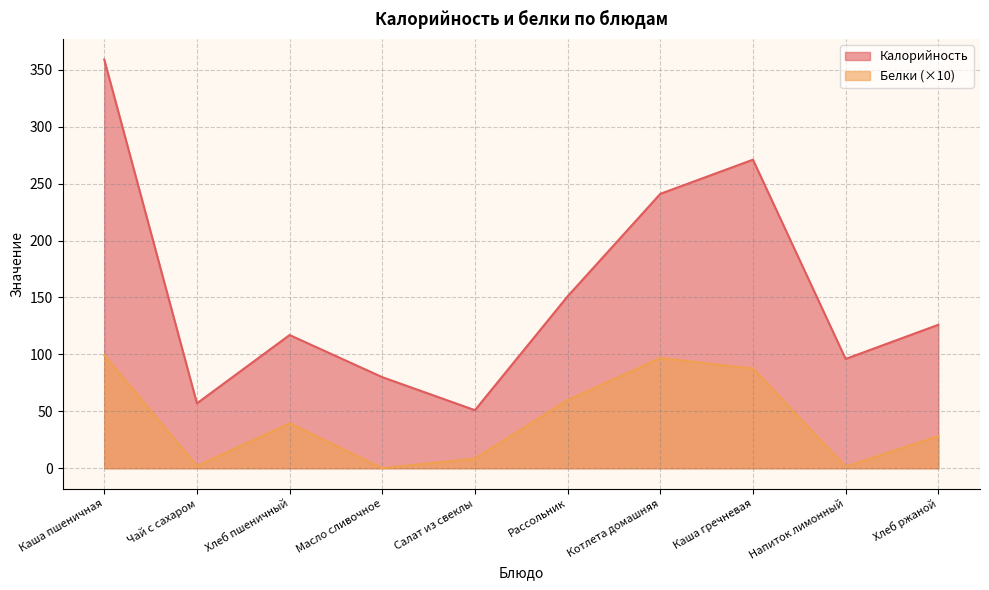

Where is the first local maximum for Белки?

Хлеб пшеничный